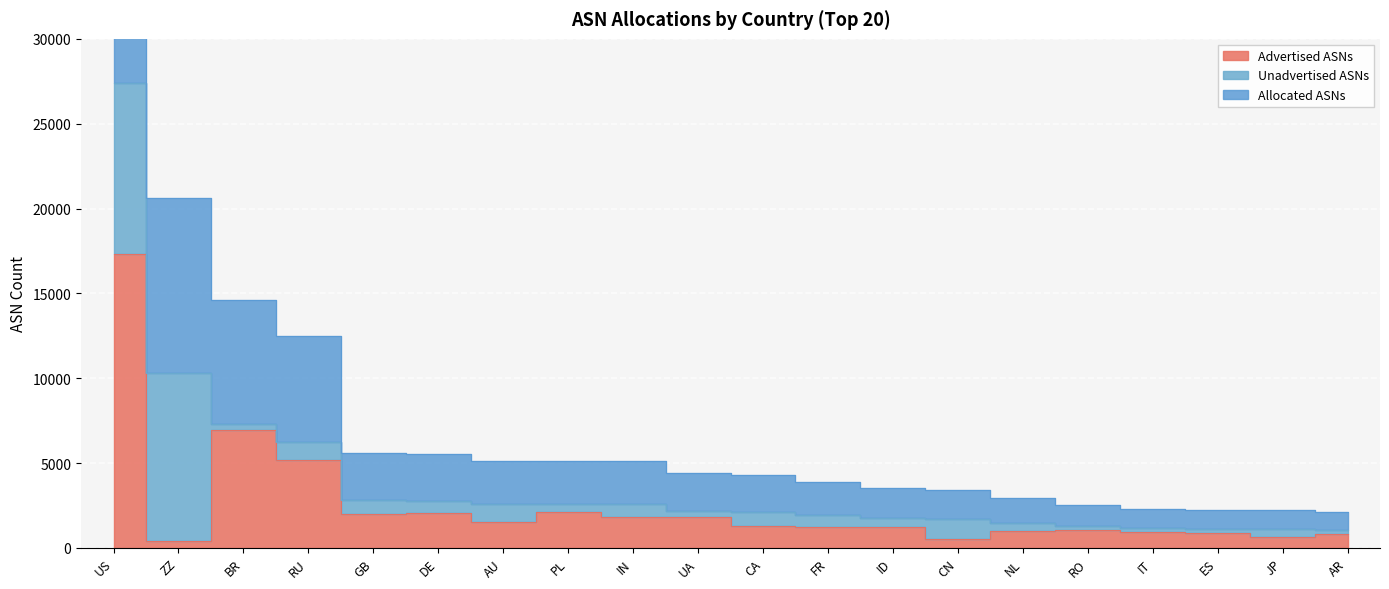

What value does the Advertised ASNs series have at ES, to the nearest 50?

900